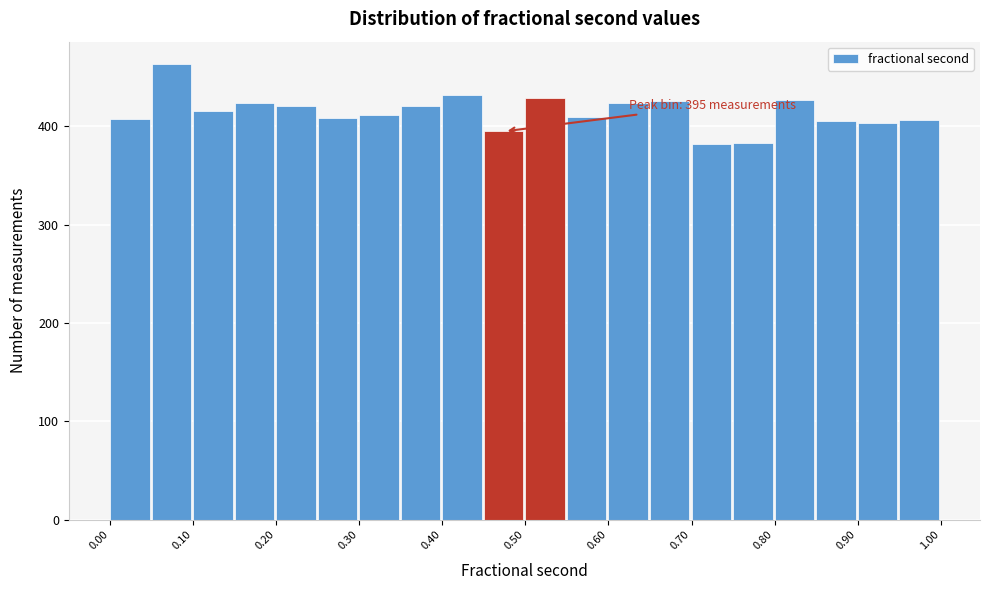

Over which range of the x-axis is the bar tallest?

0.05 to 0.10